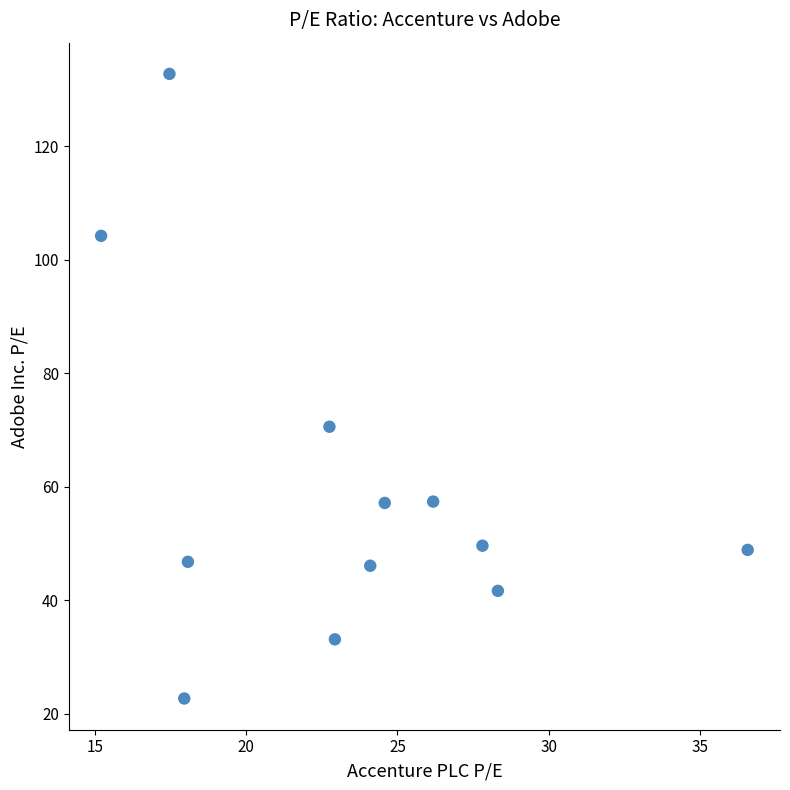

What Y value in the scatter plot is closest to 77?

70.6